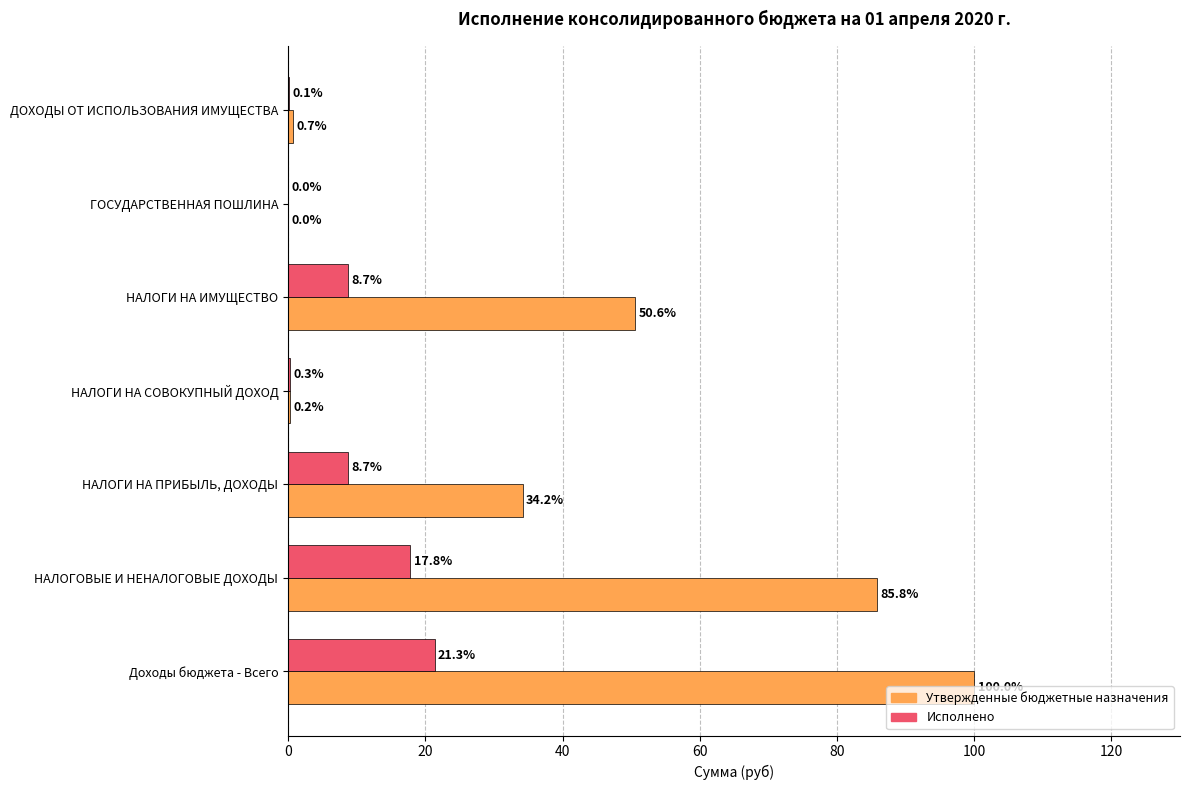

At which label is Утвержденные бюджетные назначения closest to 50?

НАЛОГИ НА ИМУЩЕСТВО